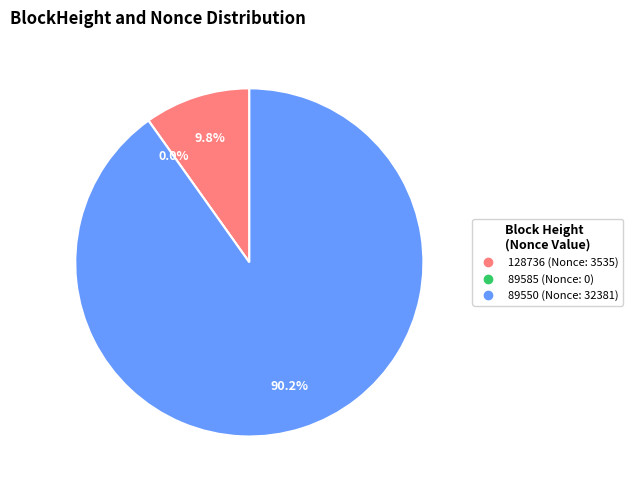

Which has a higher value, 128736 or 89550?

89550